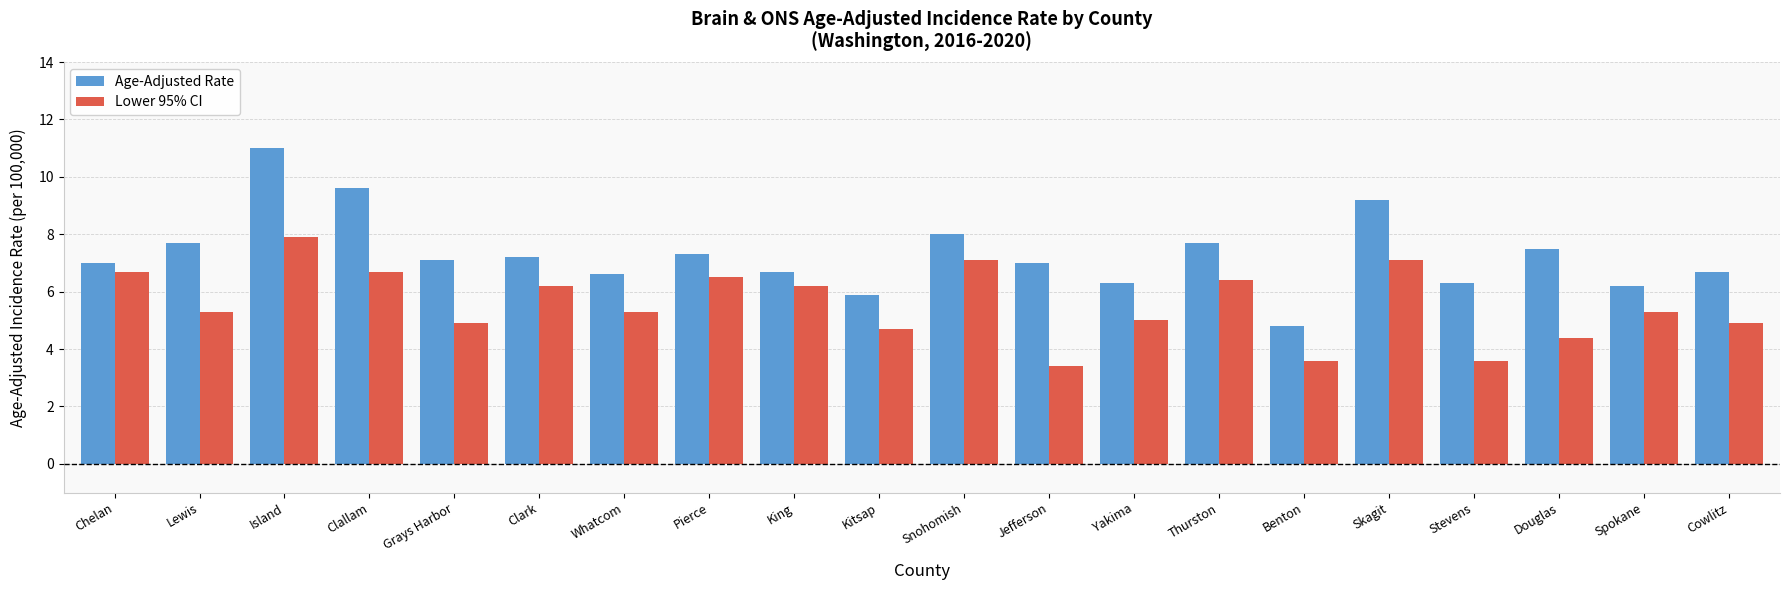

What is the difference between the second highest and minimum values in the Age-Adjusted Rate series?

4.8